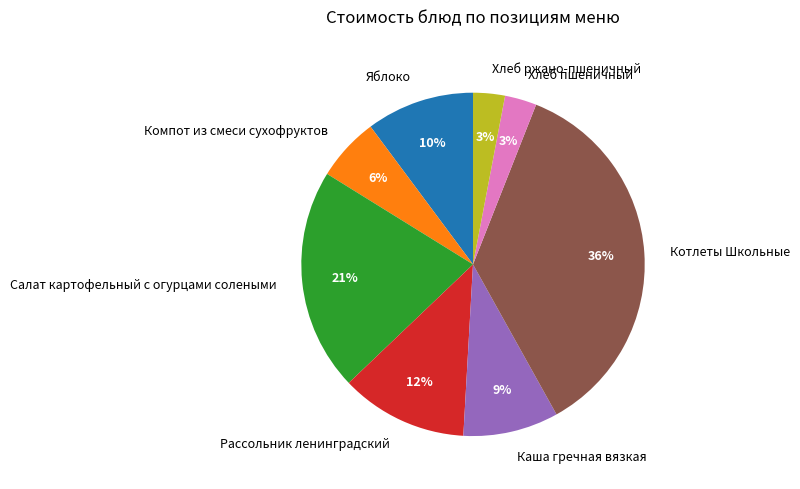

True or false: Каша гречная вязкая accounts for 9% of the total.

True